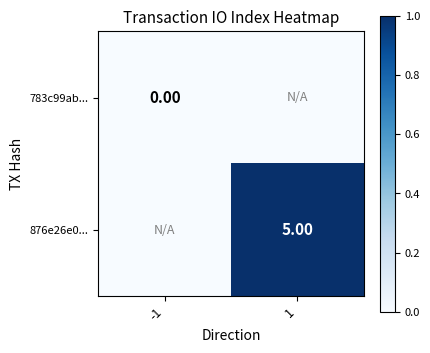

At 1, list the series in order from largest to smallest.

876e26e0..., 783c99ab...